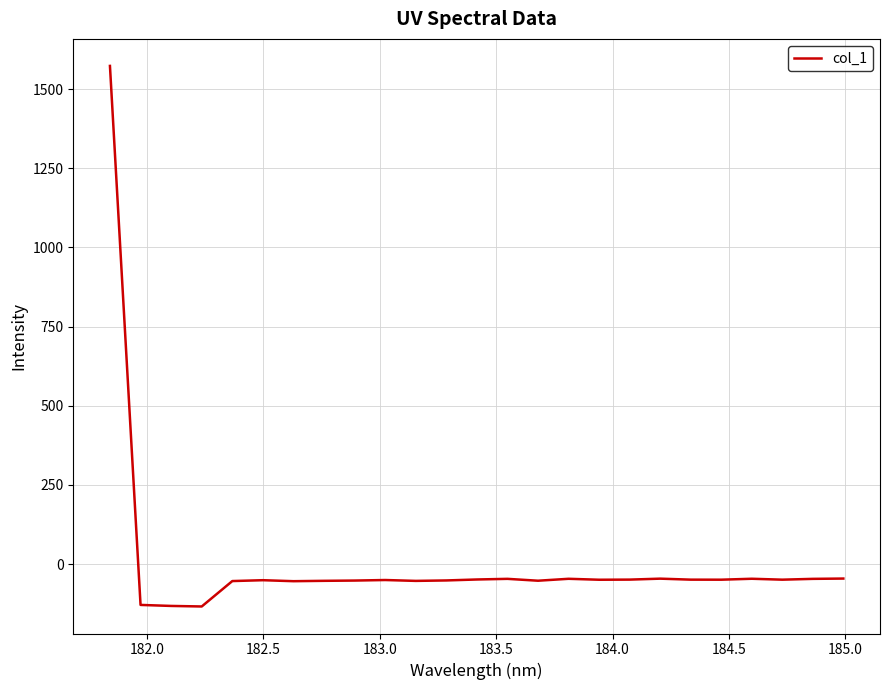

What is the difference between the maximum and minimum values?

1707.3